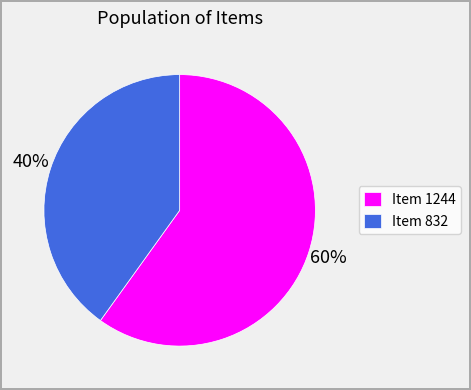

To the nearest percent, what is the difference between the largest and smallest slice percentages?

20%